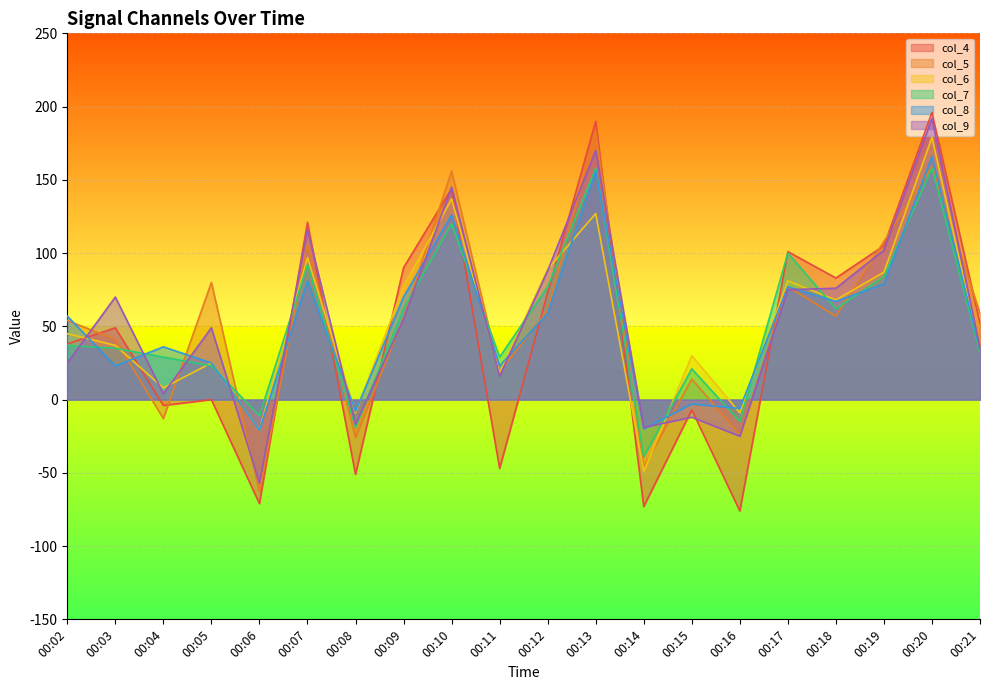

What is the value of the col_5 point at the 16th from the left?

77